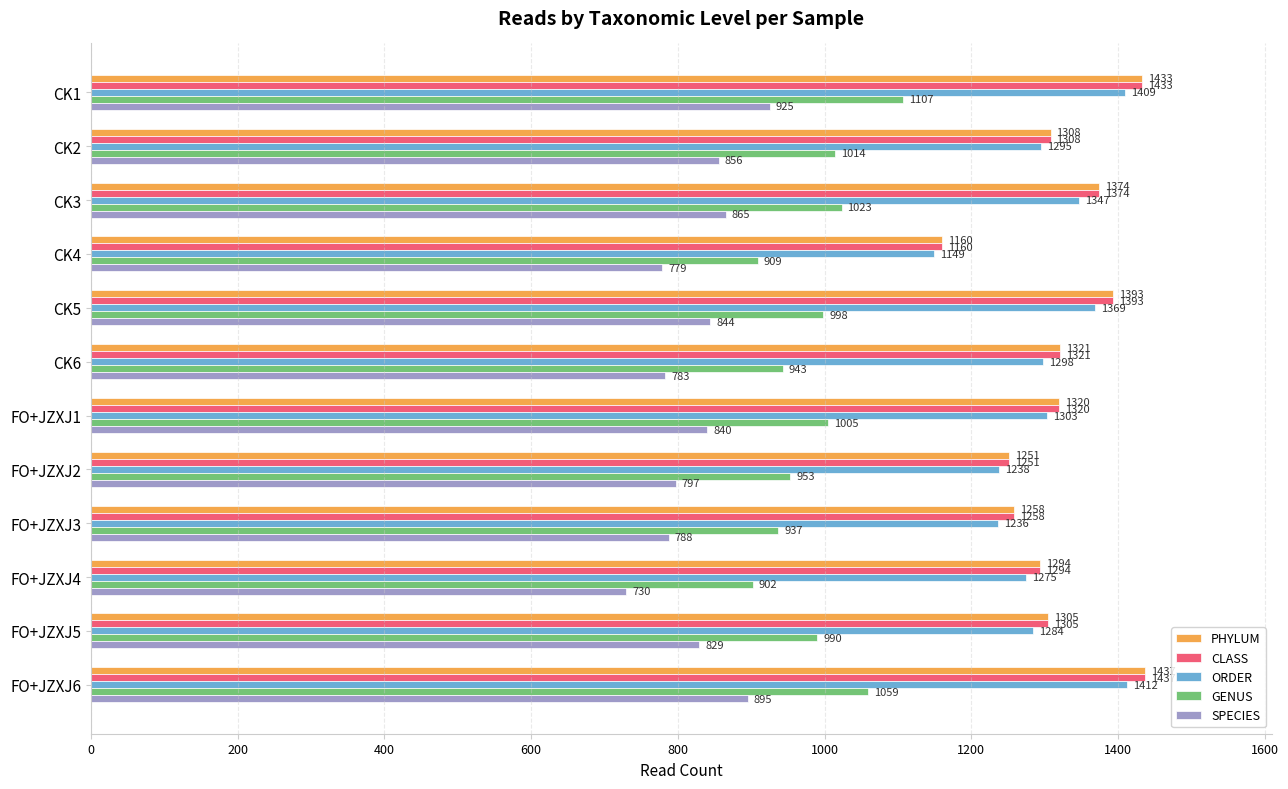

What is the difference between the highest and lowest values at FO+JZXJ2?

454